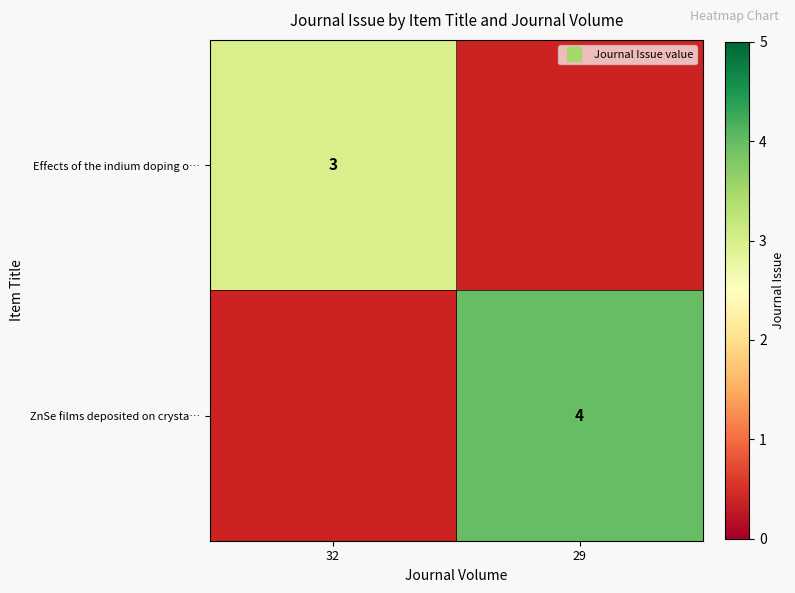

The Effects of the indium doping o… series shows 2 at 29. True or false?

False